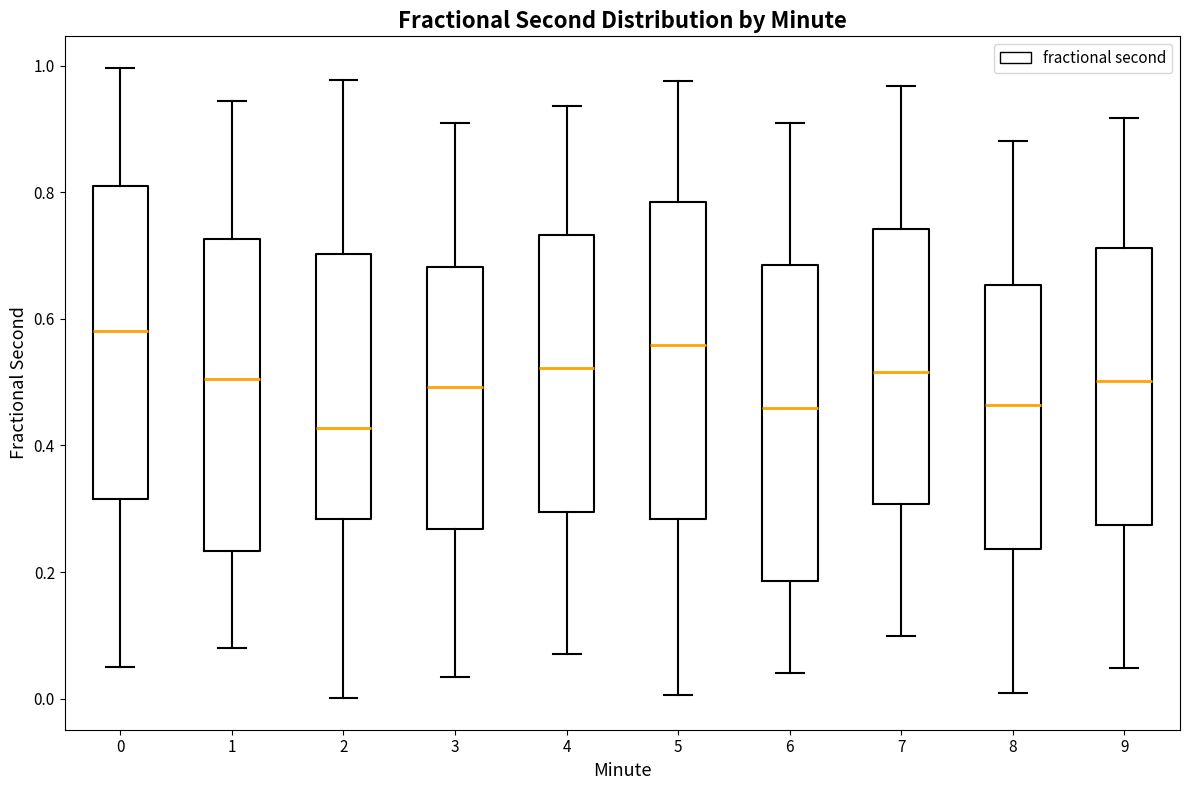

Where does the median line of the box at x = 1 sit on the y-axis? The values are not printed on the chart, so give them approximately, as read against the axis.

0.50